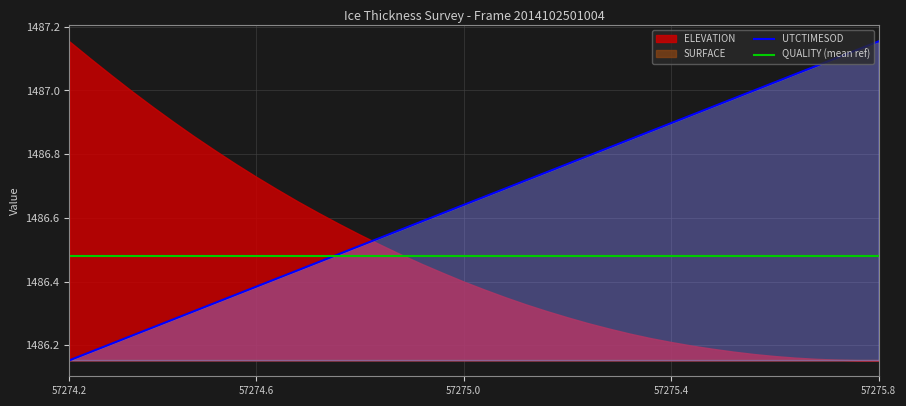

At which label does UTCTIMESOD reach its minimum?

57274.2